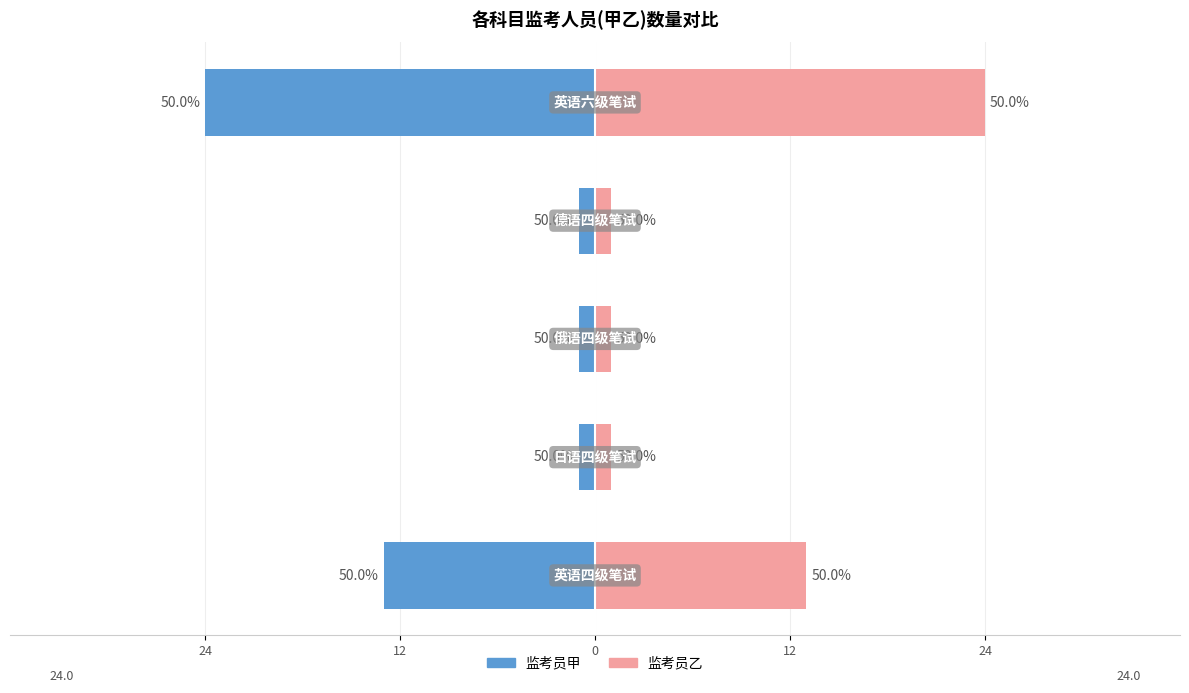

Count the 监考员乙 values in the range 1 to 13.

4